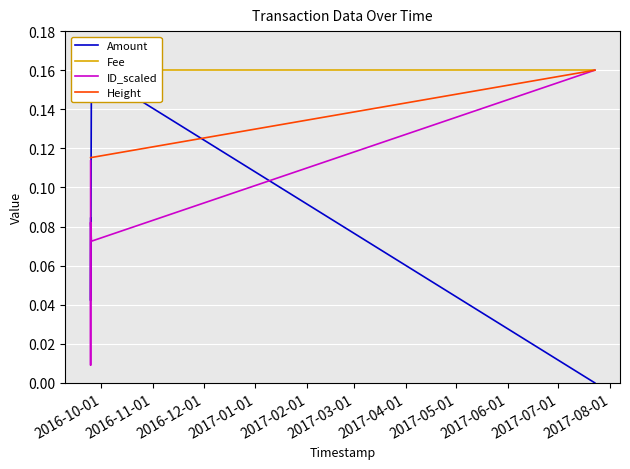

How many positive values does the Amount series have?

4